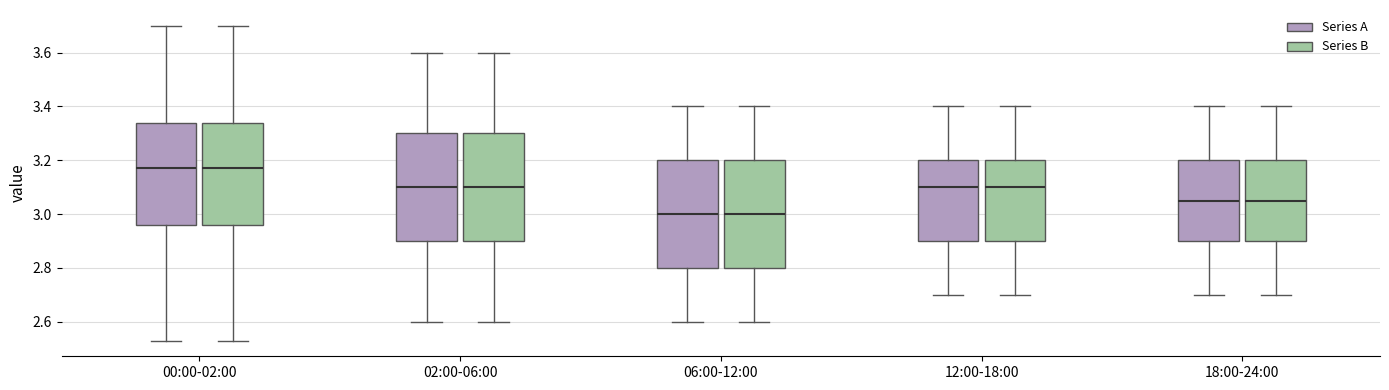

Reading left to right, read every box against the y-axis: the position of its median line, the range the box covers, and the ends of its whiskers. The values are not printed on the chart, so give them approximately, as read against the axis.

00:00-02:00 (Series A): median 3.18, box 2.96 to 3.34, whiskers 2.54 to 3.70
00:00-02:00 (Series B): median 3.18, box 2.96 to 3.34, whiskers 2.54 to 3.70
02:00-06:00 (Series A): median 3.10, box 2.90 to 3.30, whiskers 2.60 to 3.60
02:00-06:00 (Series B): median 3.10, box 2.90 to 3.30, whiskers 2.60 to 3.60
06:00-12:00 (Series A): median 3.00, box 2.80 to 3.20, whiskers 2.60 to 3.40
06:00-12:00 (Series B): median 3.00, box 2.80 to 3.20, whiskers 2.60 to 3.40
12:00-18:00 (Series A): median 3.10, box 2.90 to 3.20, whiskers 2.70 to 3.40
12:00-18:00 (Series B): median 3.10, box 2.90 to 3.20, whiskers 2.70 to 3.40
18:00-24:00 (Series A): median 3.06, box 2.90 to 3.20, whiskers 2.70 to 3.40
18:00-24:00 (Series B): median 3.06, box 2.90 to 3.20, whiskers 2.70 to 3.40